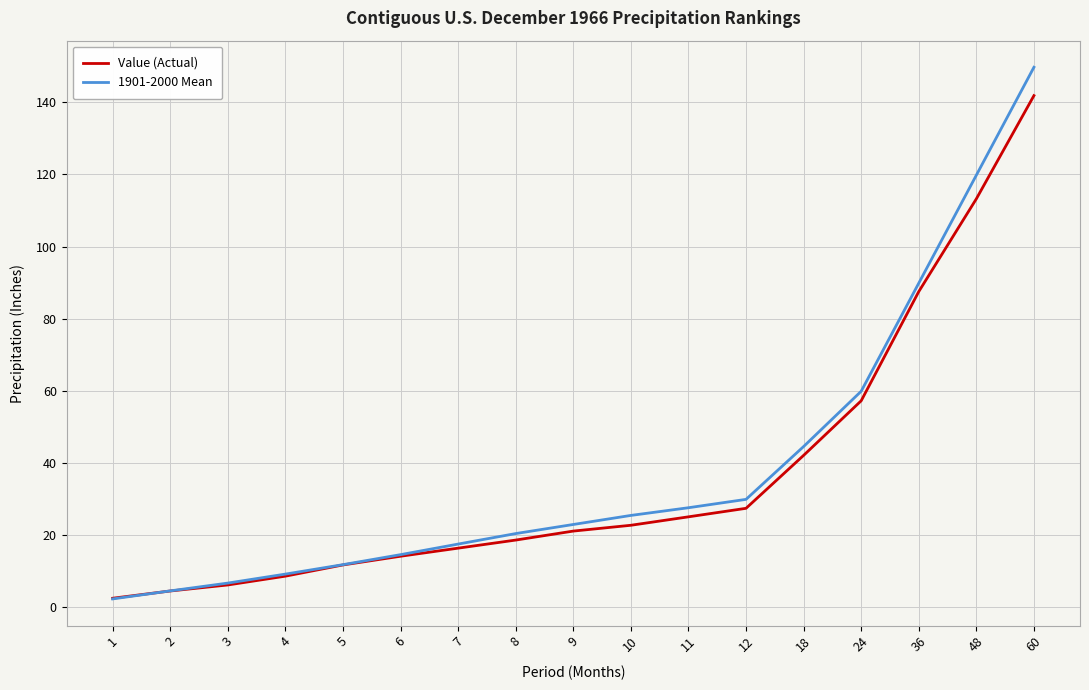

Which series has the largest range (max minus min)?

1901-2000 Mean